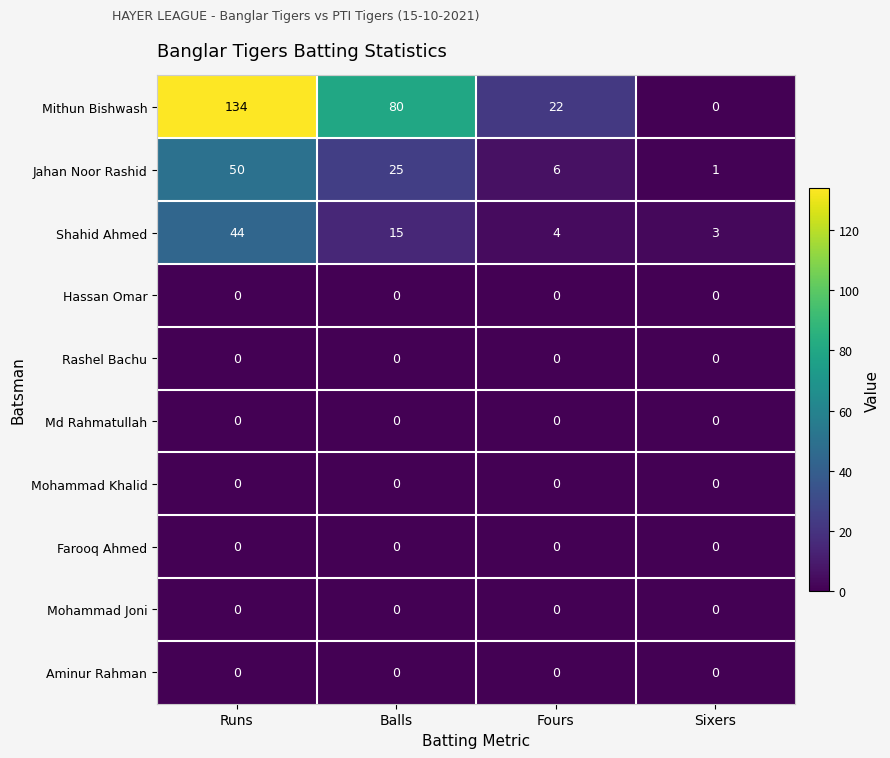

Which series has the widest spread of values?

Mithun Bishwash